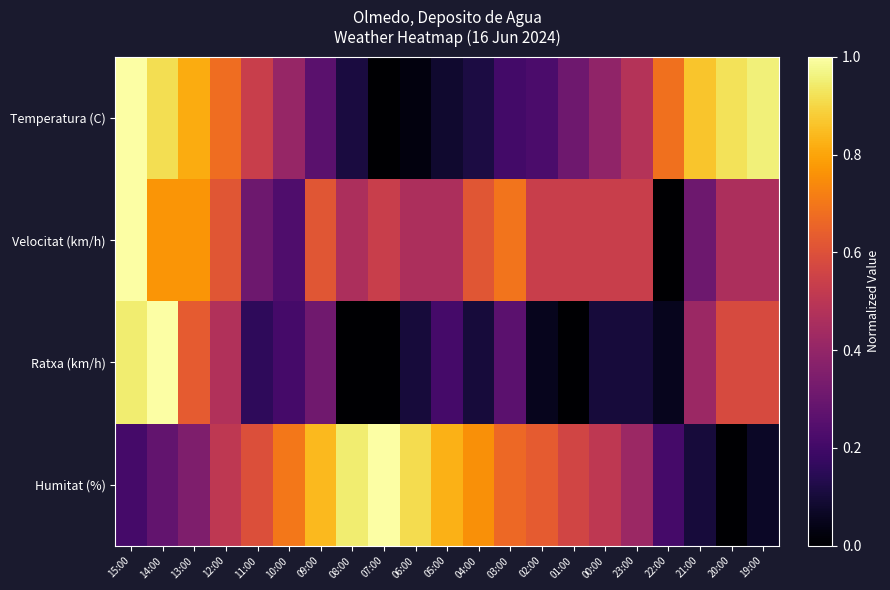

Which category has the lowest value across all series?

07:00